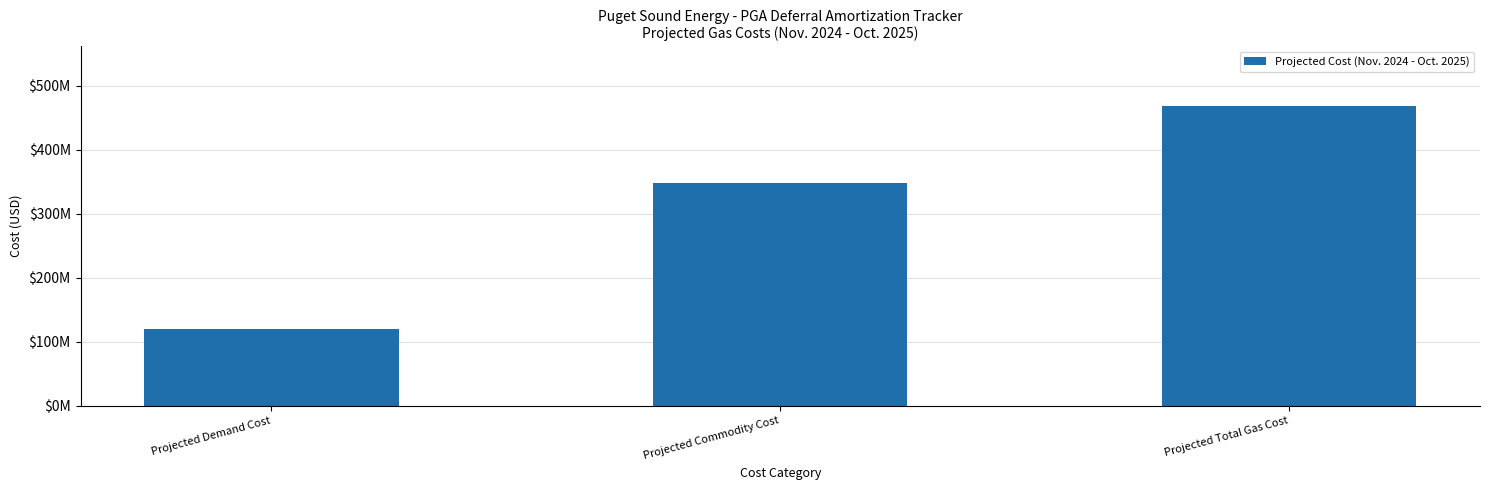

Which label corresponds to the smallest value in the chart?

Projected Demand Cost